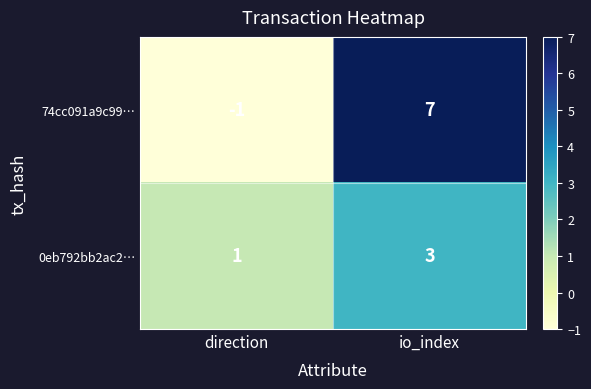

Rank the series by their maximum value, from highest to lowest.

74cc091a9c99…, 0eb792bb2ac2…